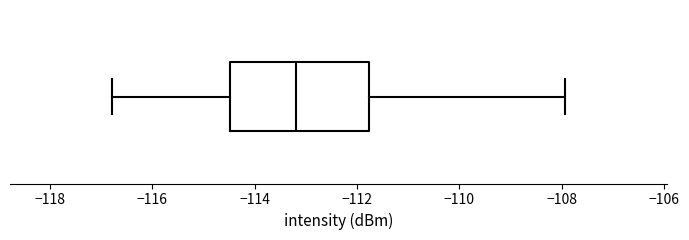

Read this box plot against the x-axis: the position of the median line, the range covered by the box, and the ends of both whiskers. The values are not printed on the chart, so give them approximately, as read against the axis.

median -113.2, box -114.4 to -111.8, whiskers -116.8 to -108.0